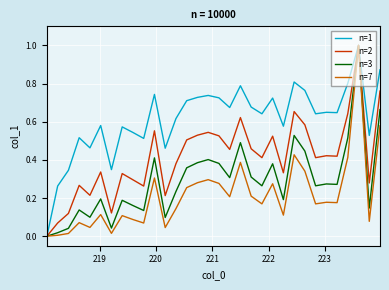

Which series has the largest total across all categories?

n=1